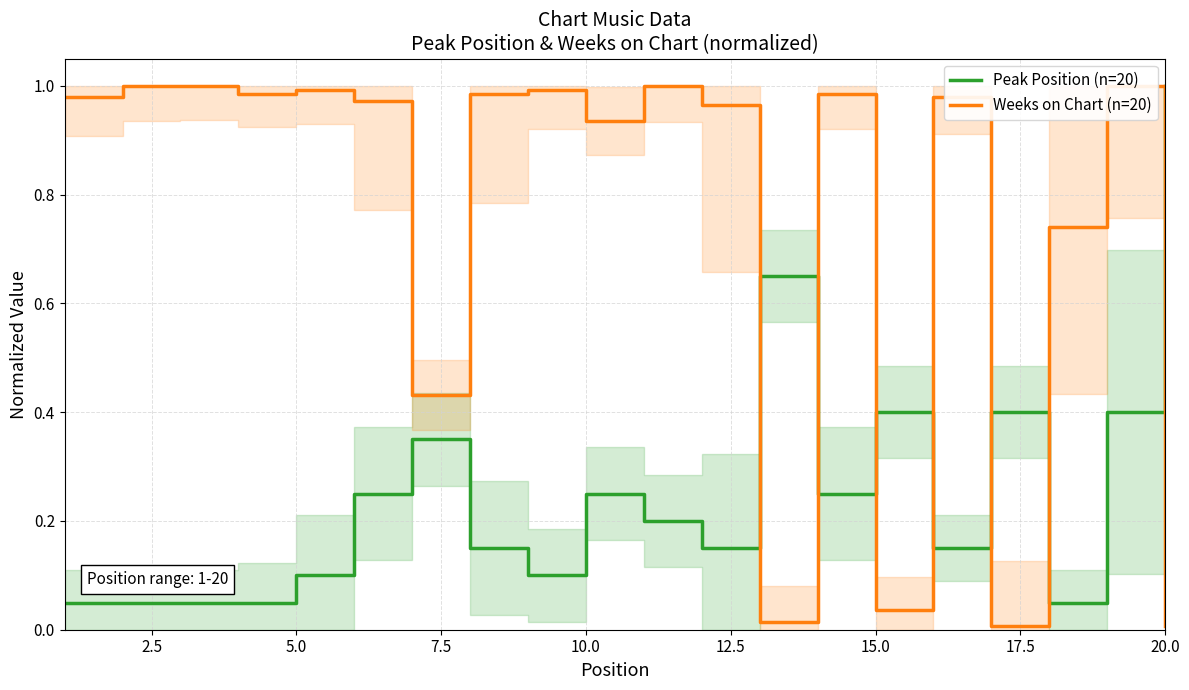

What are all the series names shown in the legend?

Peak Position (n=20), Weeks on Chart (n=20)